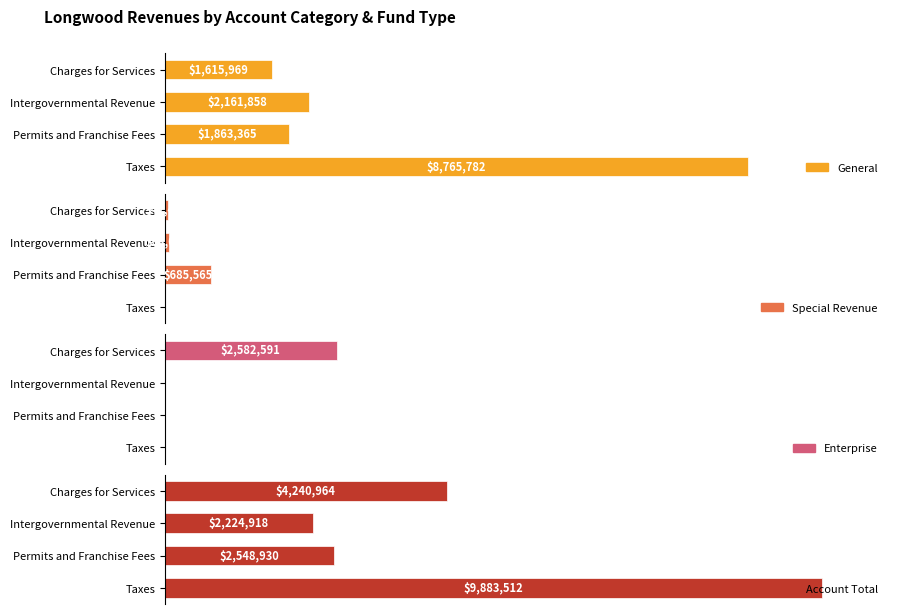

Reading right to left, transcribe all the data shown in this chart.

General: 1615969	2161858	1863365	8765782
Special Revenue: 42404	63060	685565	0
Enterprise: 2582591	0	0	0
Account Total: 4240964	2224918	2548930	9883512